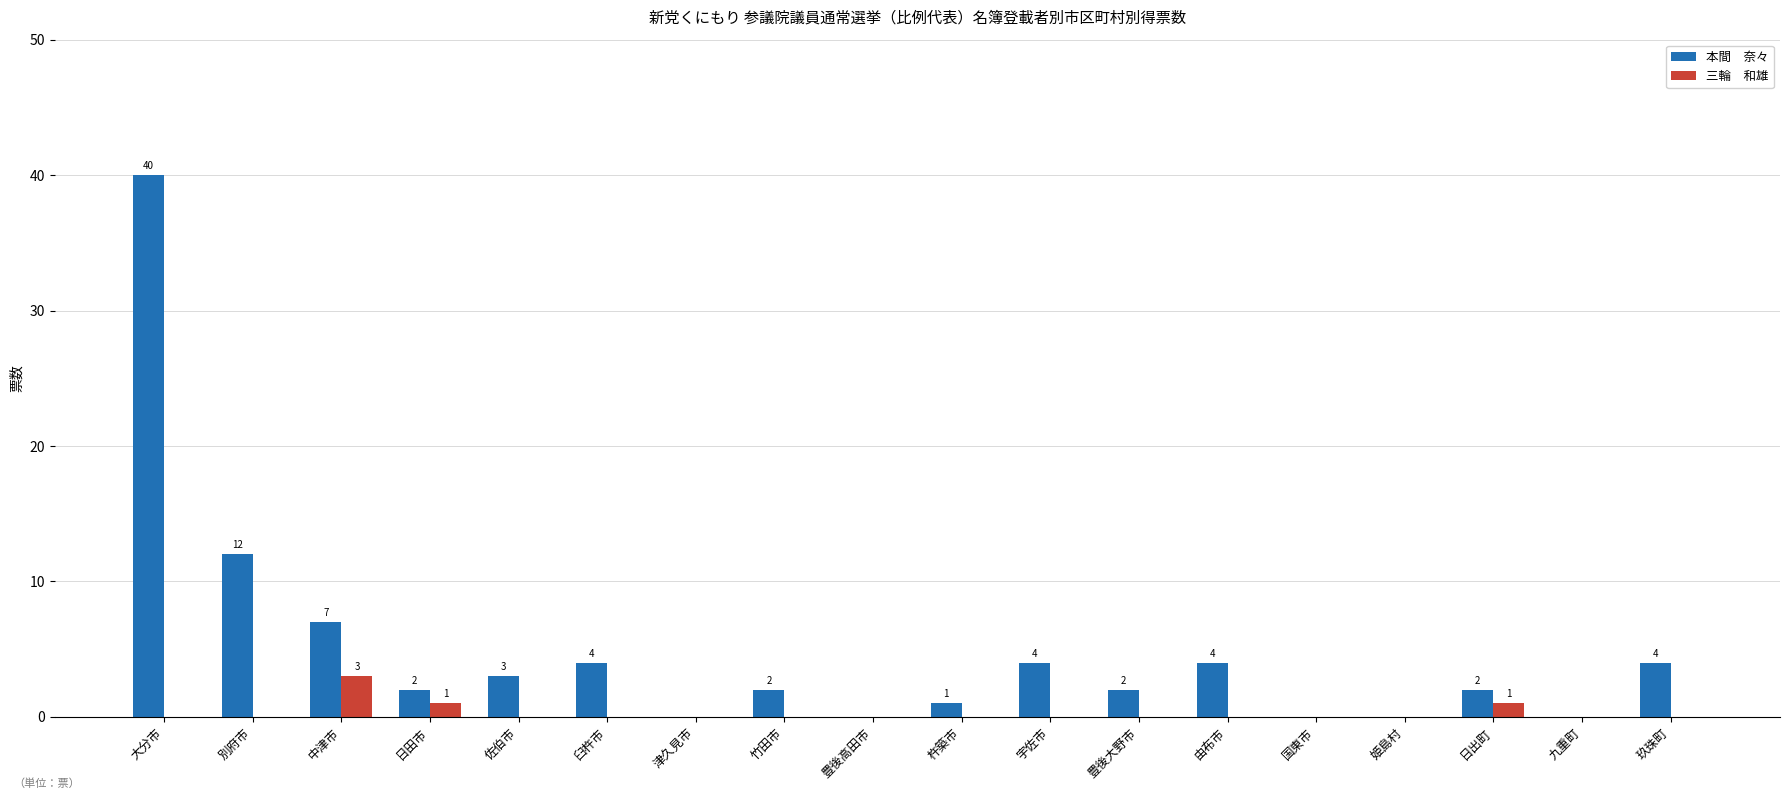

What is the greatest value displayed?

40